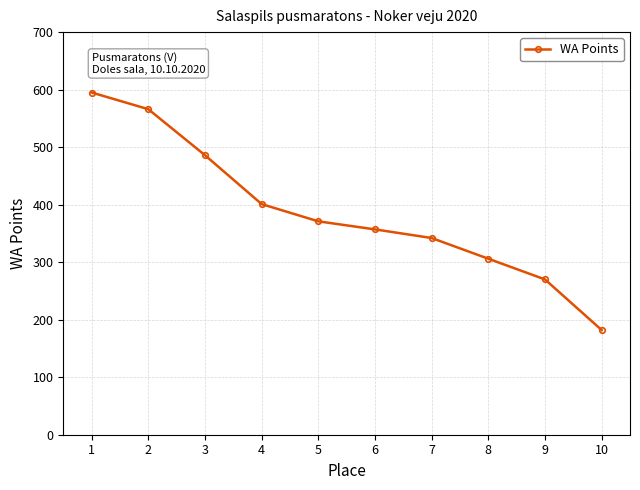

Reading left to right, what are all the values shown in this chart?

1=595	2=566	3=486	4=401	5=371	6=357	7=342	8=306	9=270	10=182